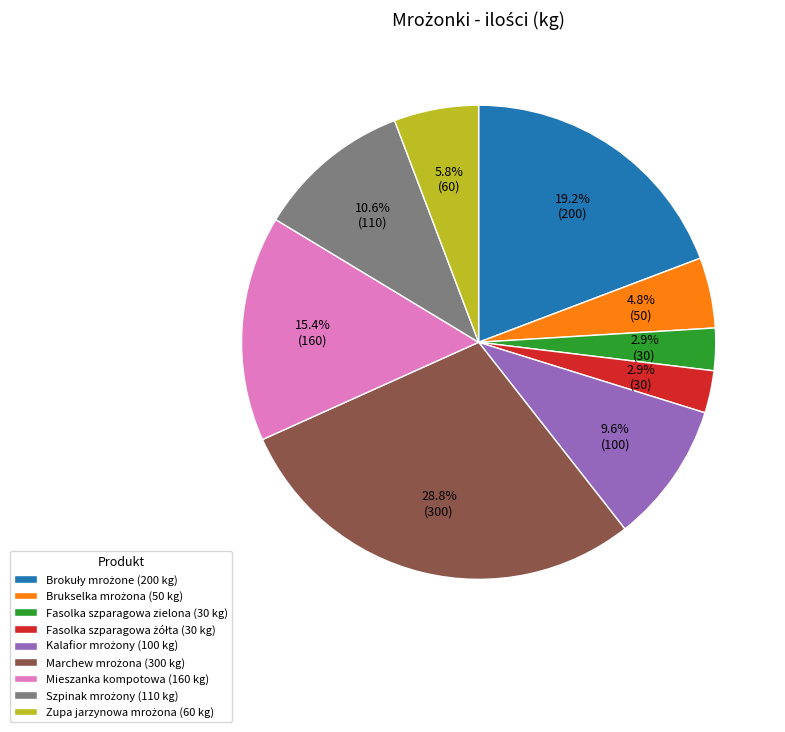

Does any single category account for the majority?

No